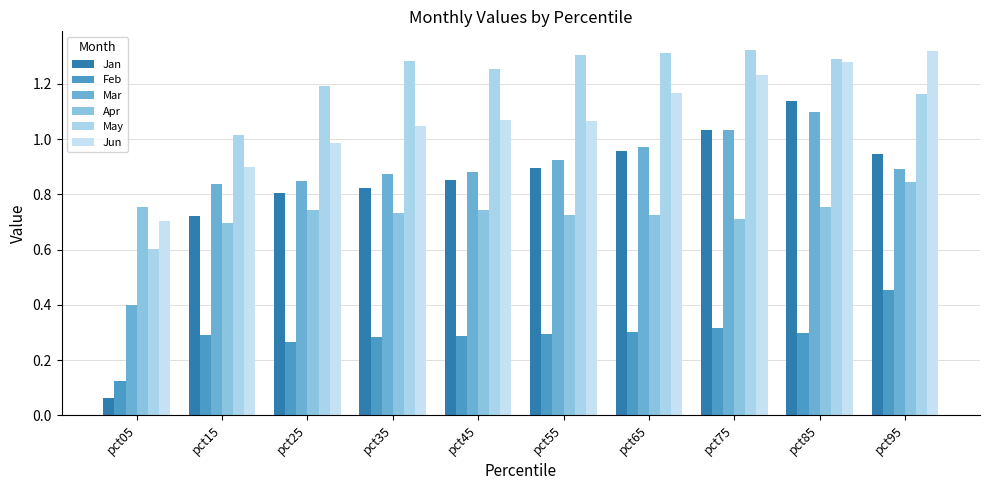

What is the difference between the highest and lowest values at pct95?

0.9